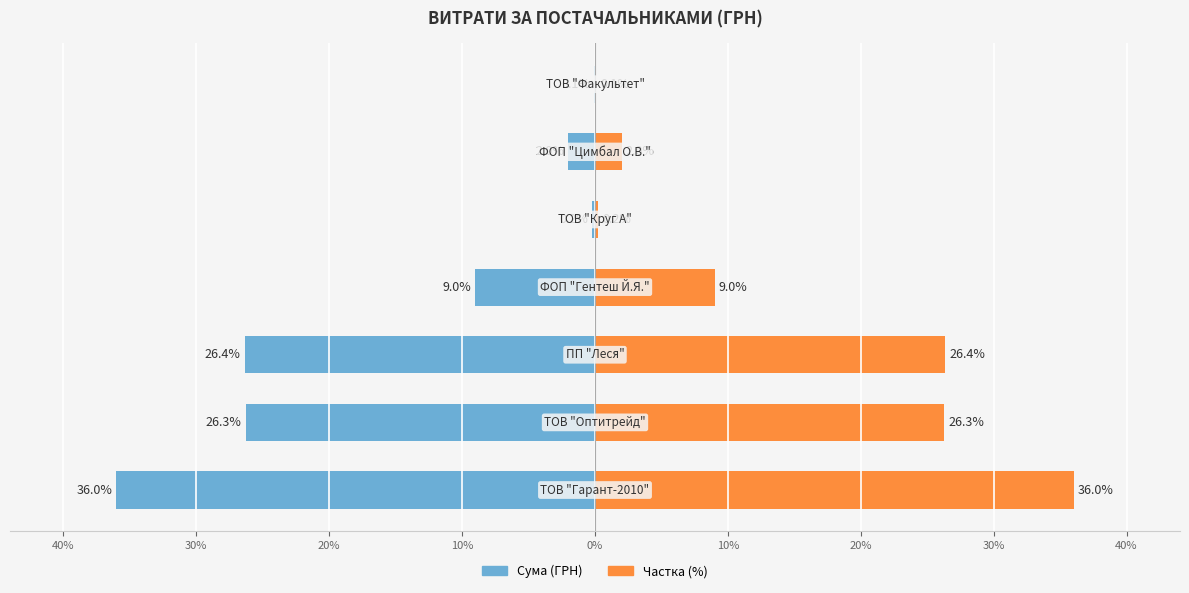

Rank the series by their maximum value, from highest to lowest.

Частка (%), Сума (ГРН)